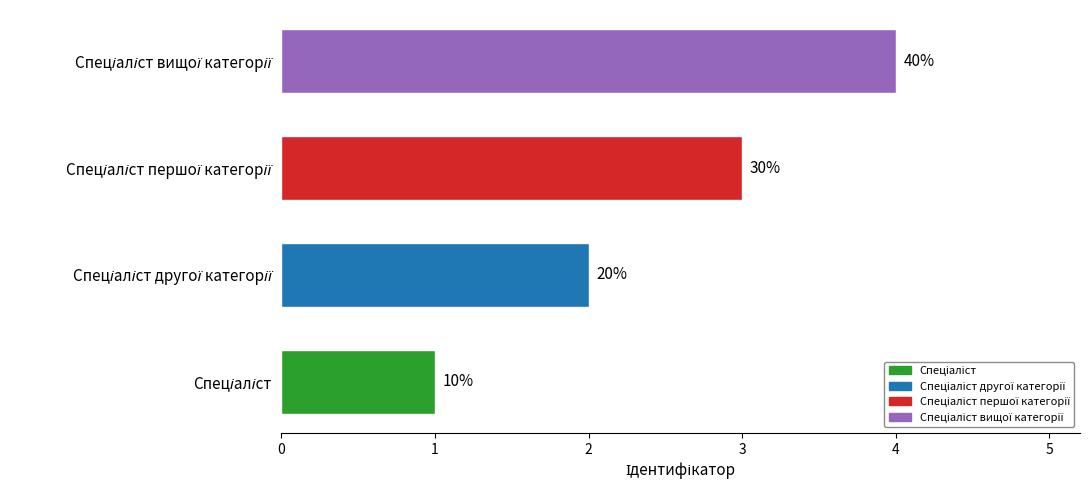

How many bars are there in total?

4